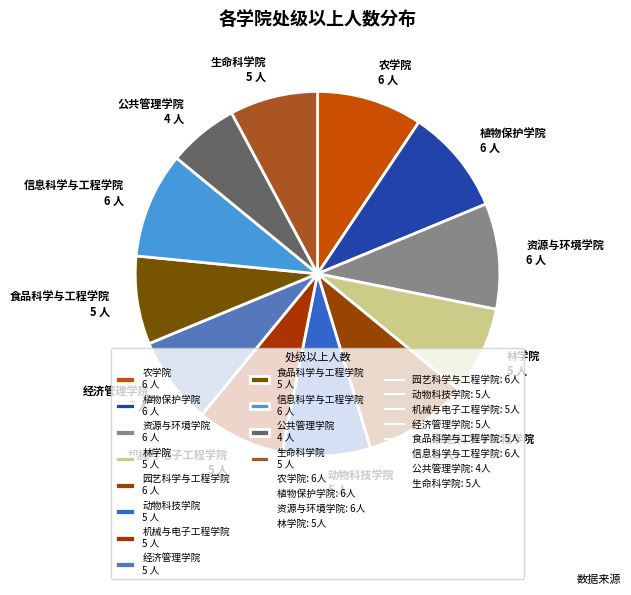

Is there any slice that represents more than half of the pie?

No